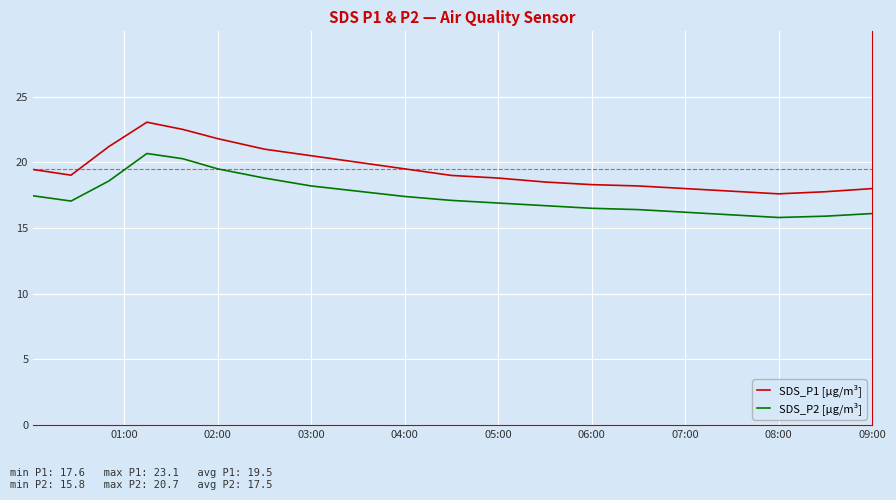

How many lines are shown in the chart?

2